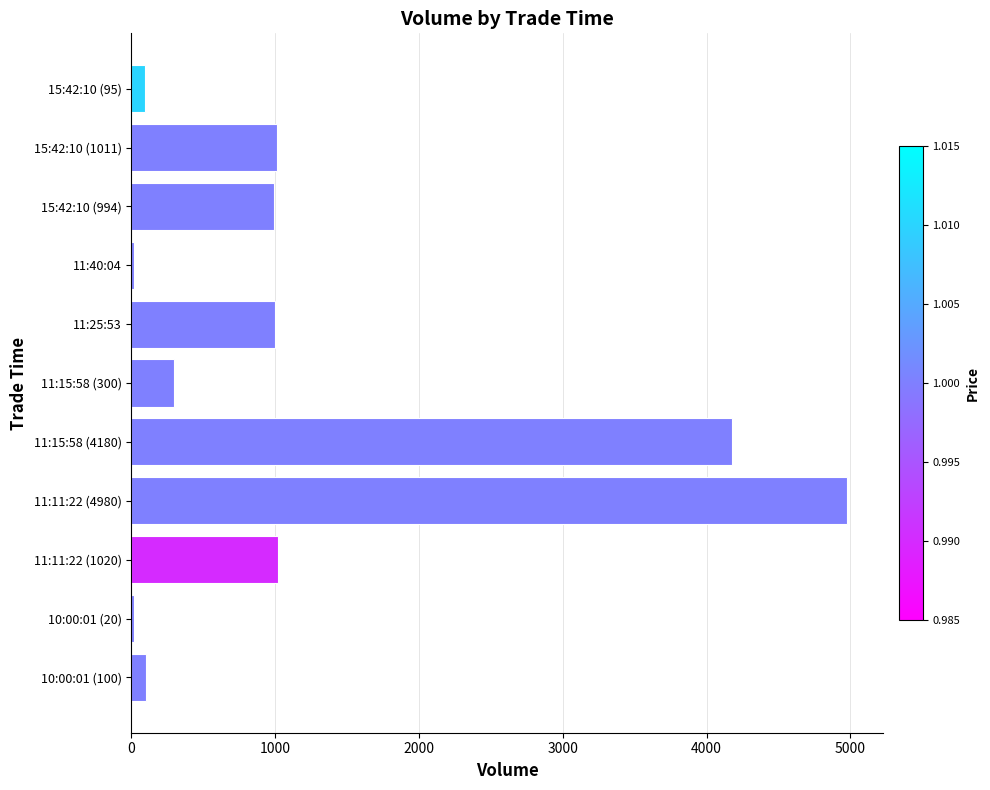

What is the sum of all values?

13720